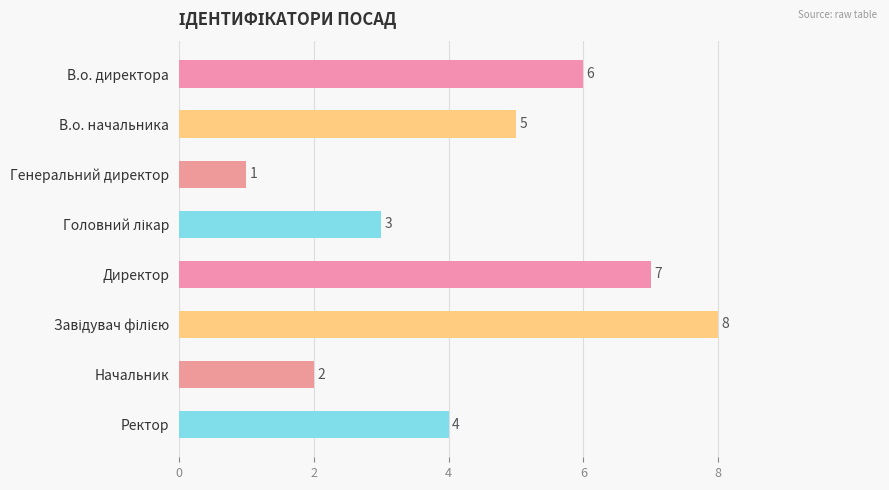

What is the label of the 1st bar from the bottom?

Ректор